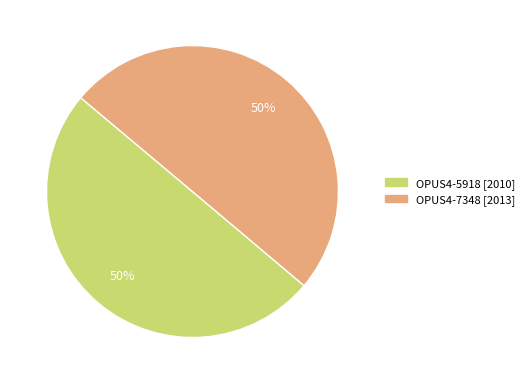

Approximately how many times larger is the value at OPUS4-7348 compared to OPUS4-5918?

1.0